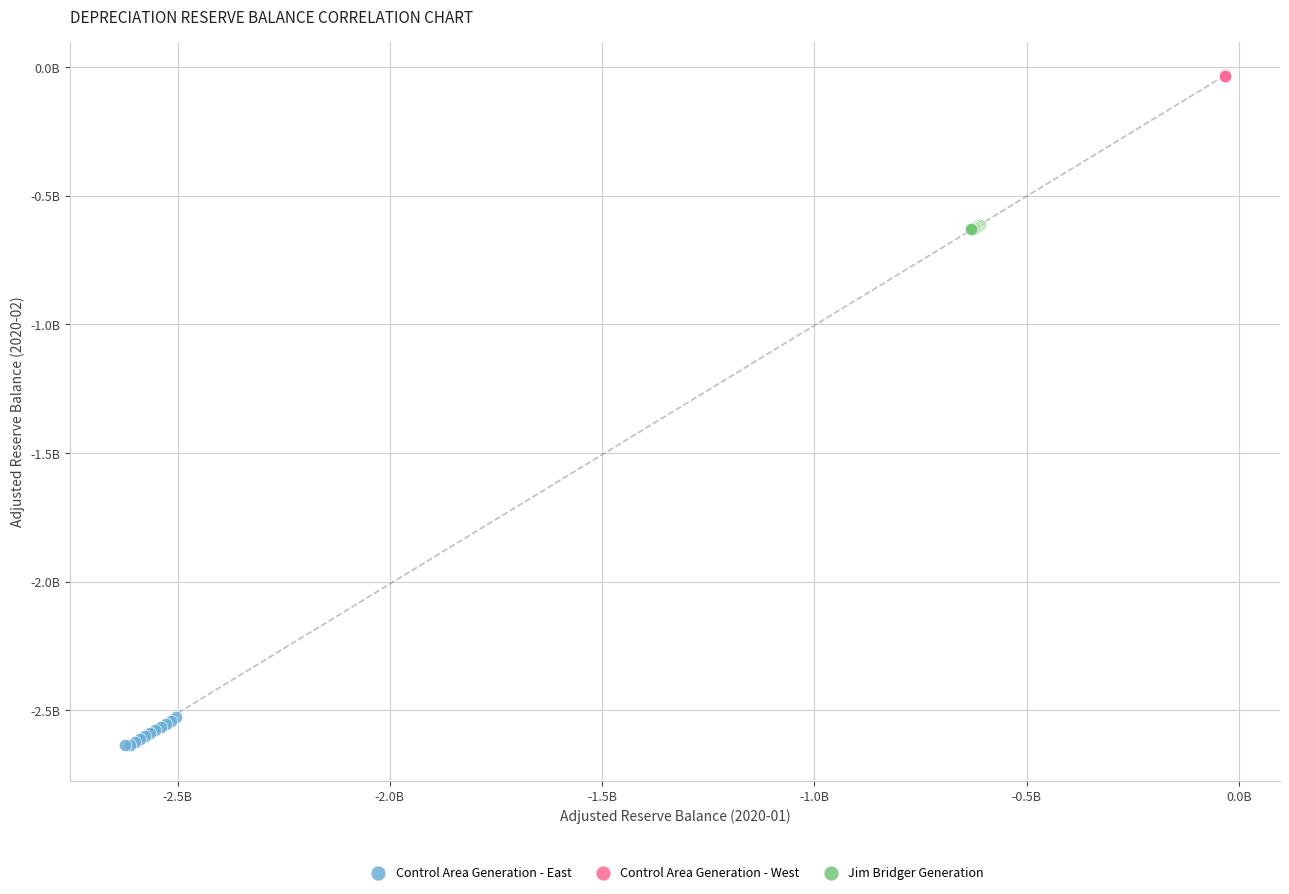

Which series contains the lowest Y value?

Control Area Generation - East